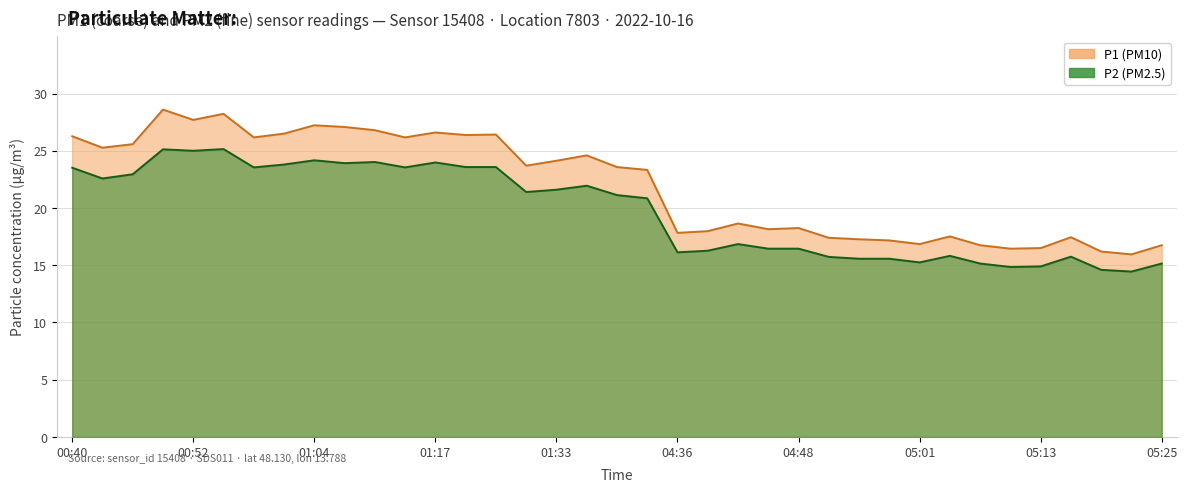

Does the chart have visible grid lines?

Yes